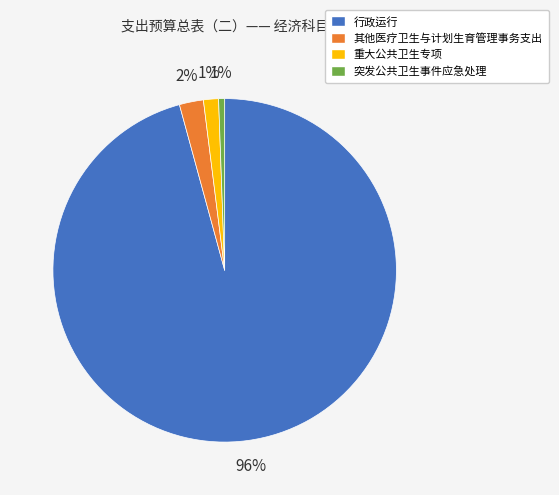

Is it true that 突发公共卫生事件应急处理 is 1% of the pie?

True